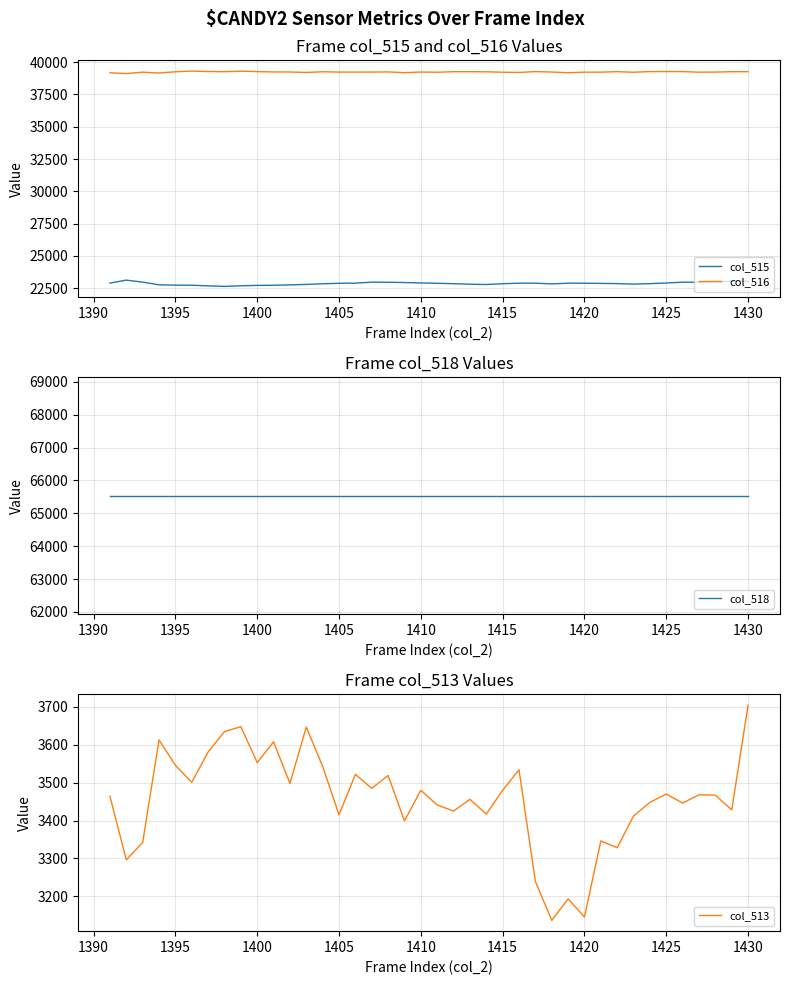

Which series has the largest total across all categories?

col_518